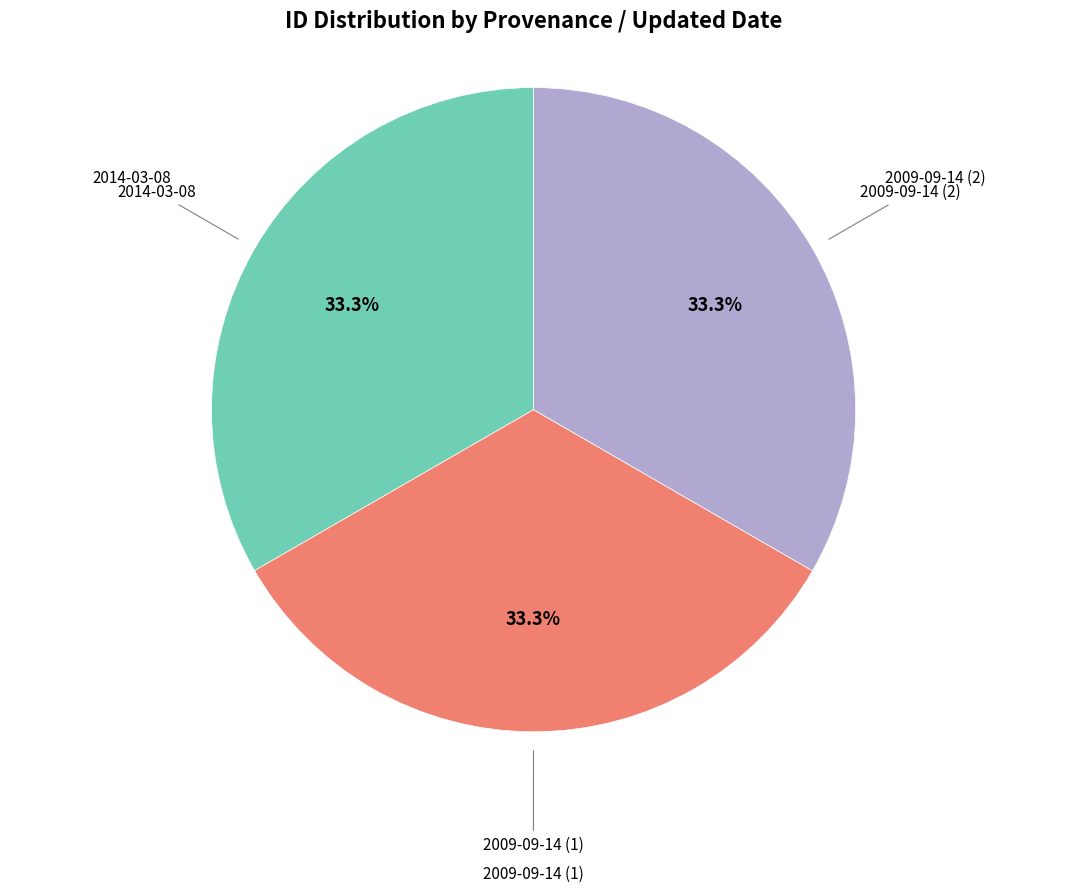

Count the number of slices in the pie.

3